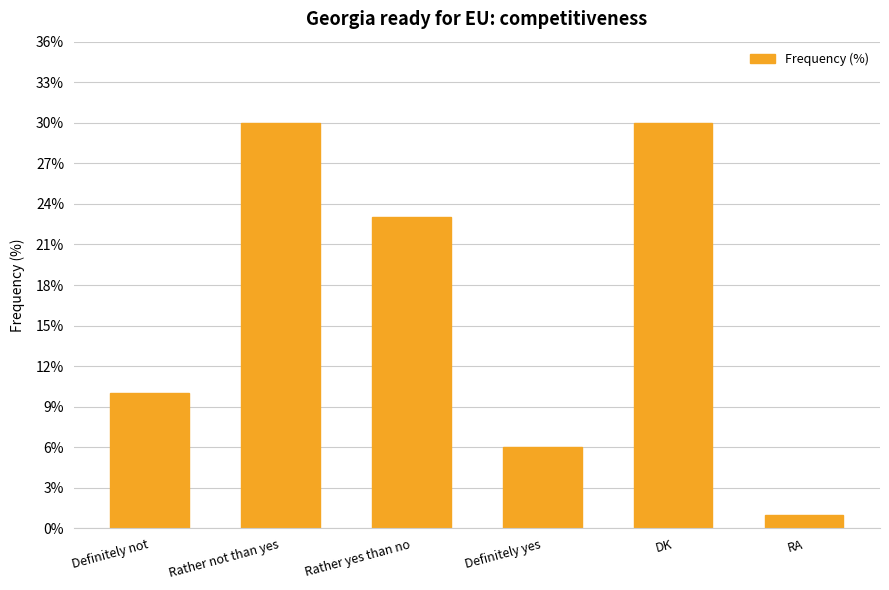

What is the value of the 3rd bar from the left?

23